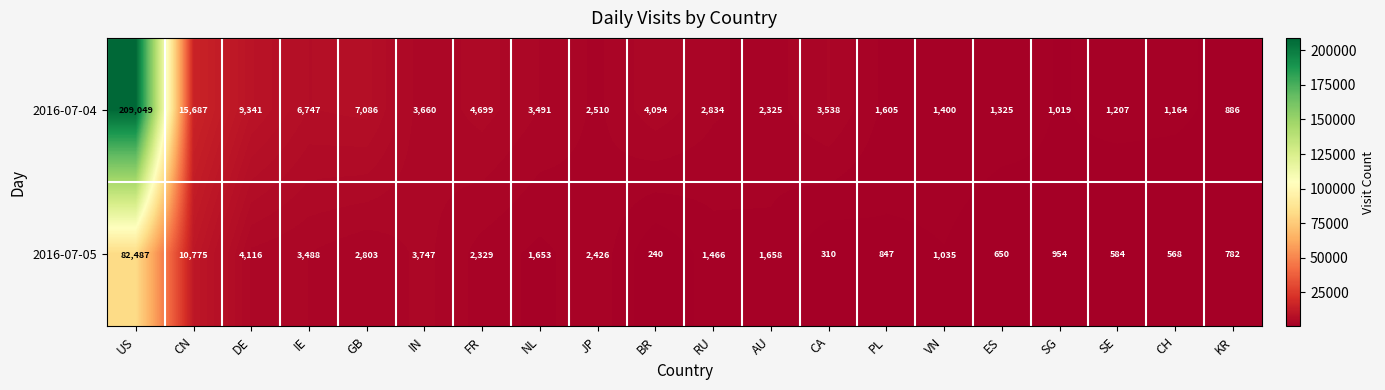

What is the sum of all 2016-07-04 values?

283667